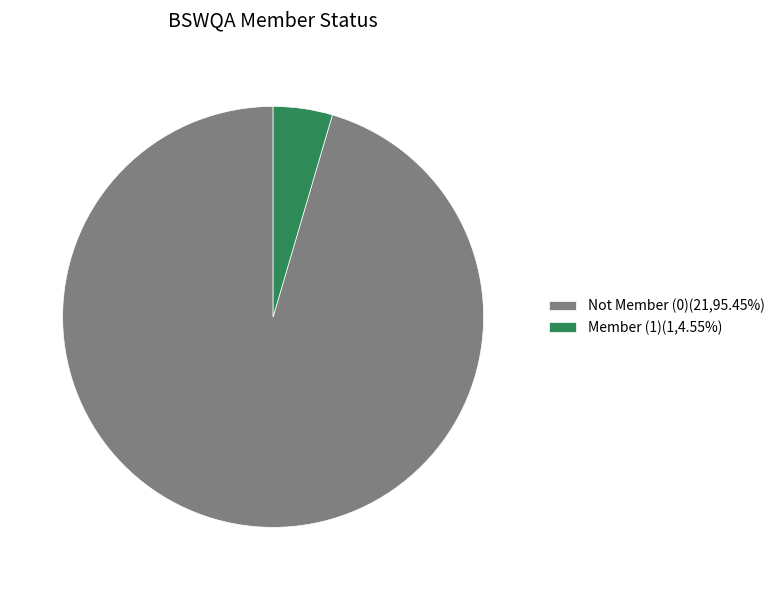

How many segments does this pie chart have?

2